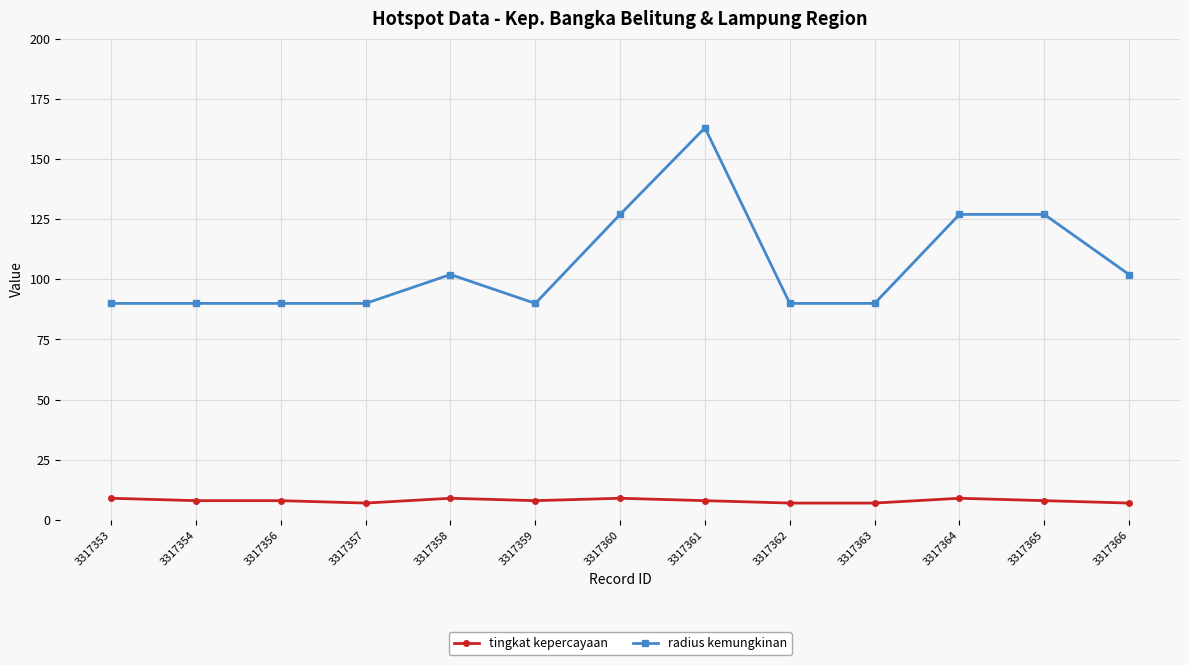

True or false: tingkat kepercayaan and radius kemungkinan intersect in this chart.

False